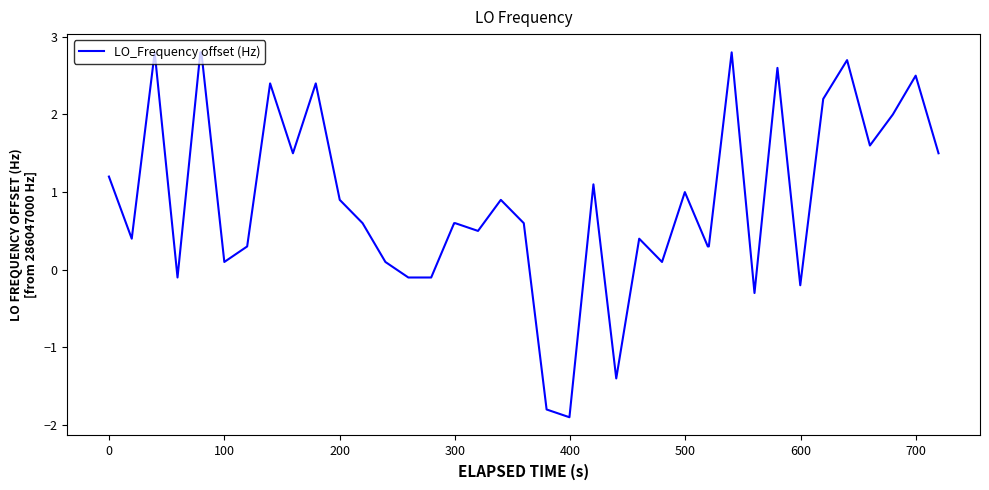

How many distinct data groups are displayed?

1